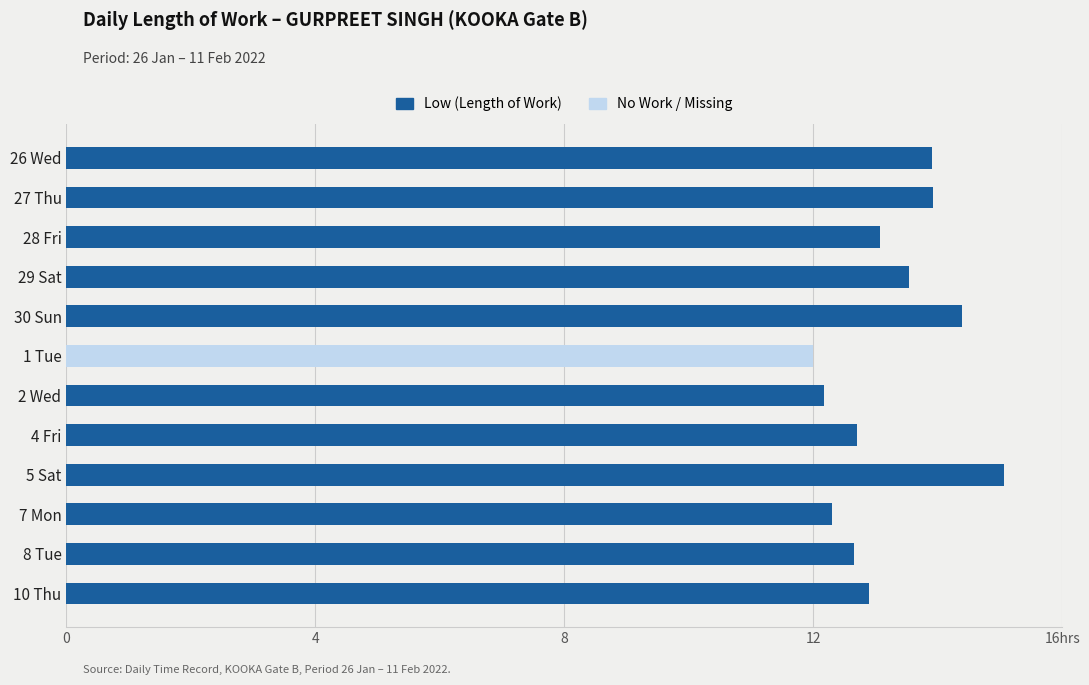

What are all the series names shown in the legend?

Low (Length of Work), No Work / Missing